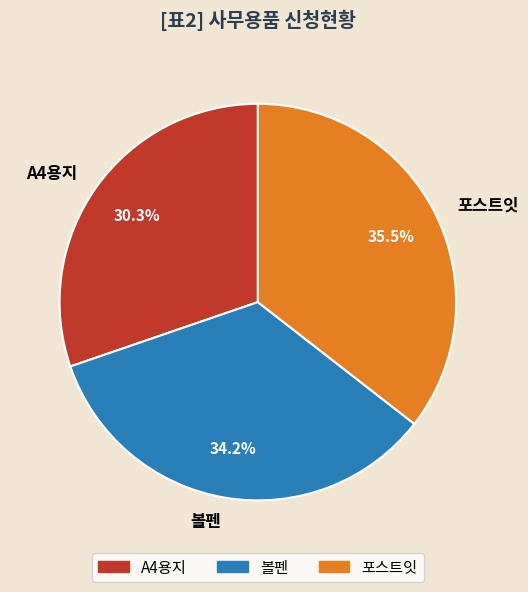

Is 포스트잇 the majority of the pie?

No